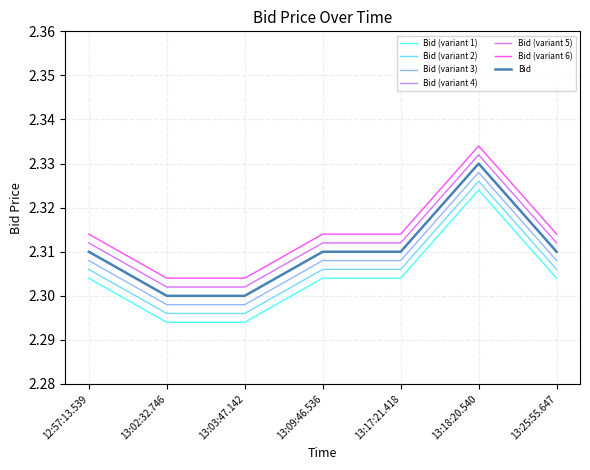

Which has a higher value, 13:09:46.536 or 13:17:21.418?

13:09:46.536